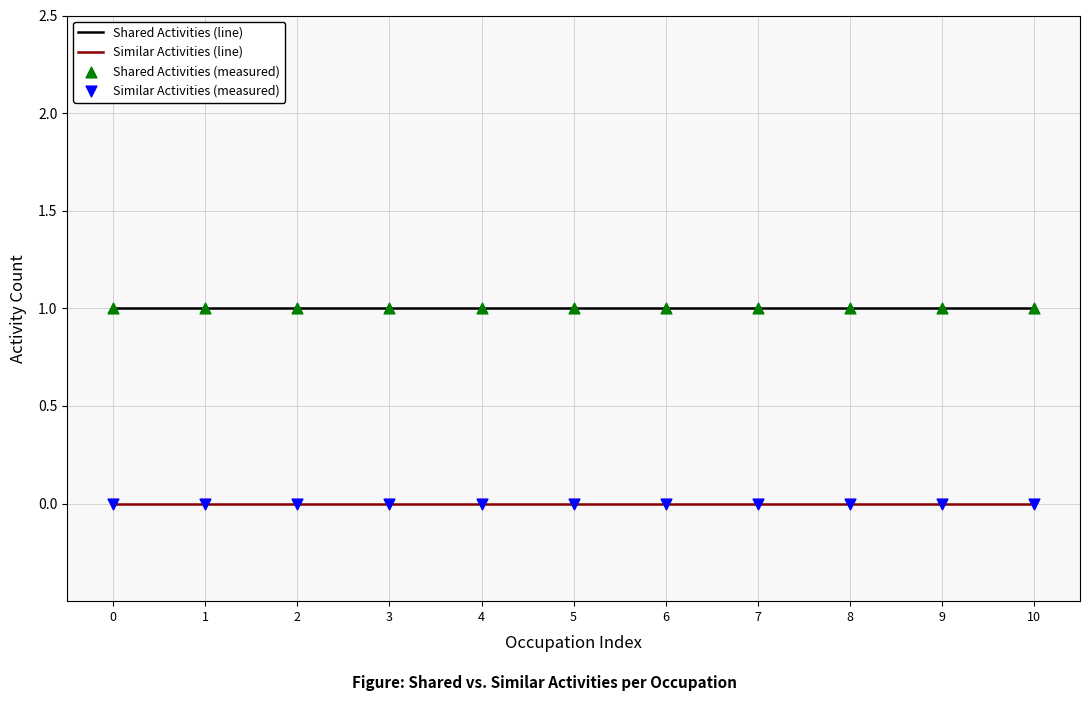

At how many categories does at least one series exceed 0?

11